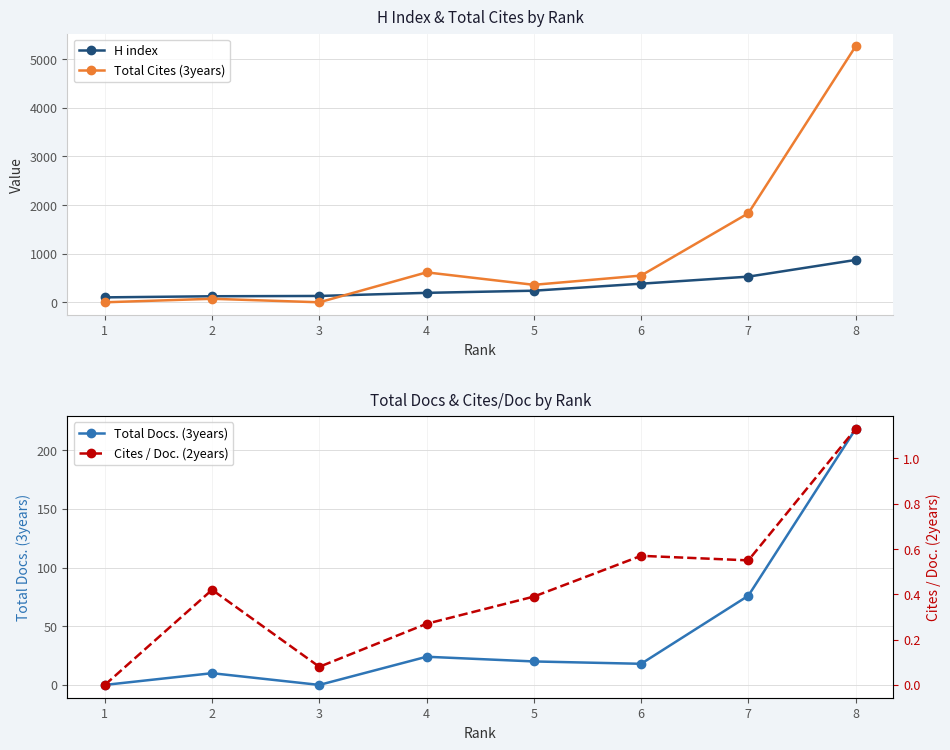

At which category does the chart reach its minimum across all series?

1